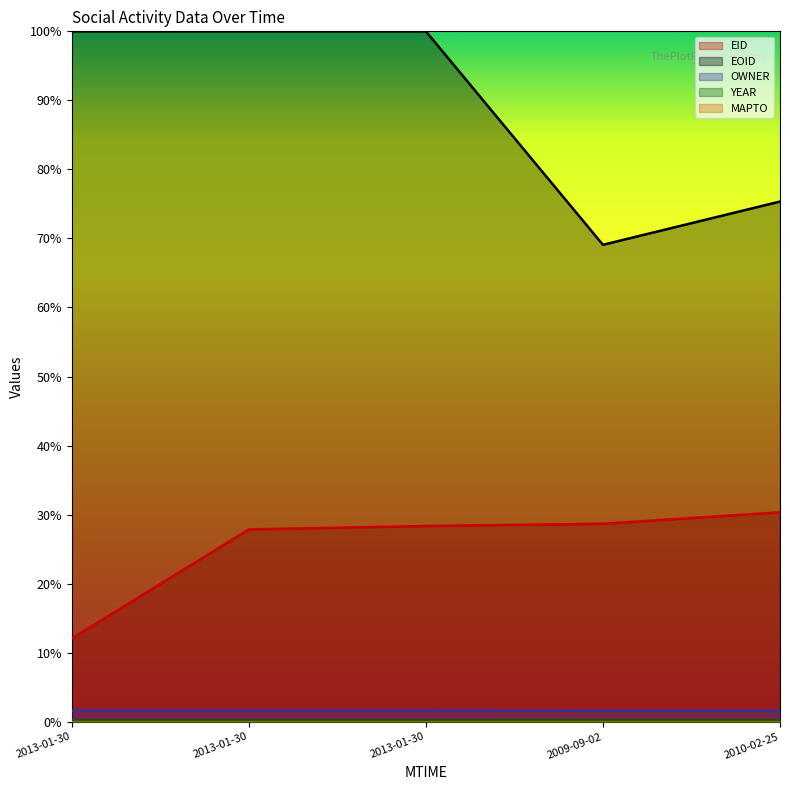

Does the chart display data point markers on the line(s)?

No